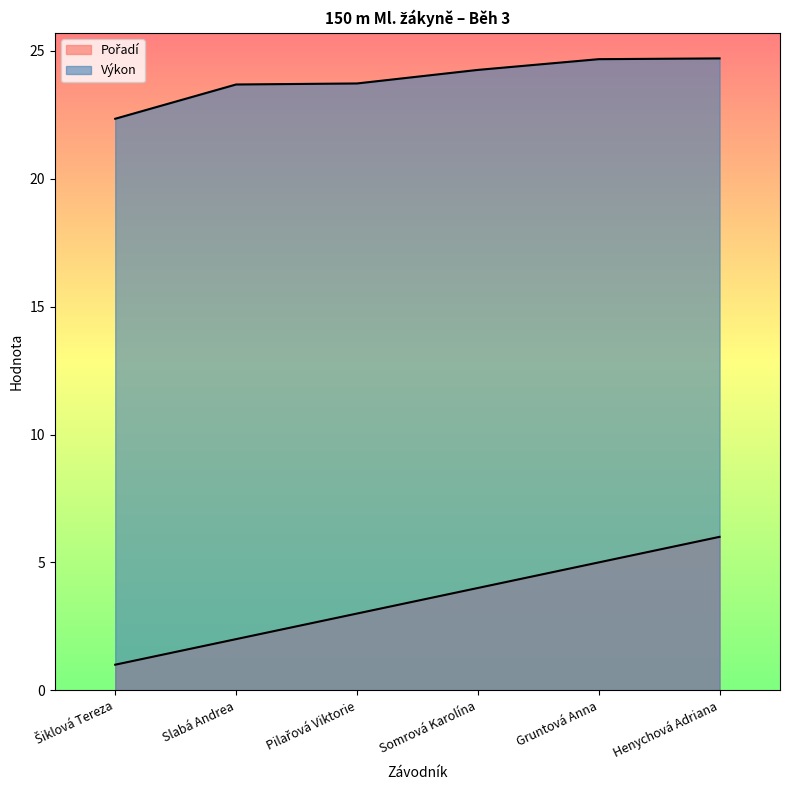

At which label does Pořadí reach its peak?

Henychová Adriana